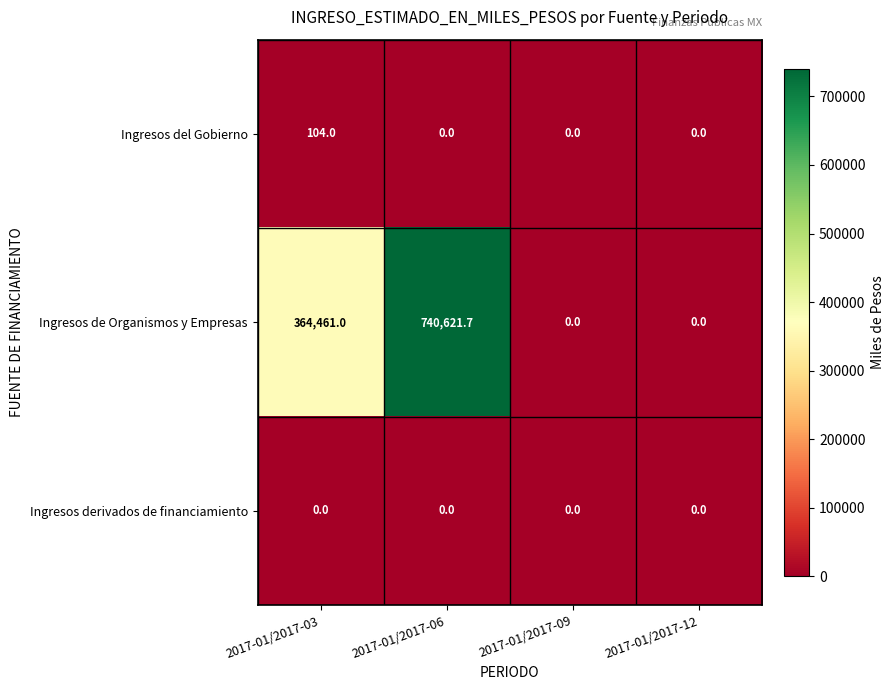

Which series has the widest spread of values?

Ingresos de Organismos y Empresas